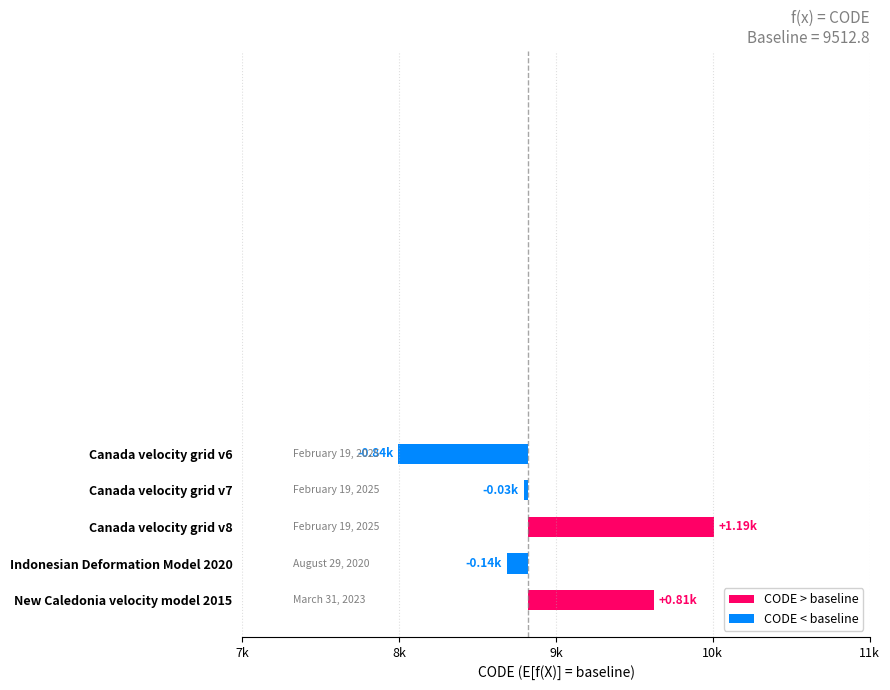

The chart shows a value of -29.8 at Canada velocity grid v7. True or false?

True